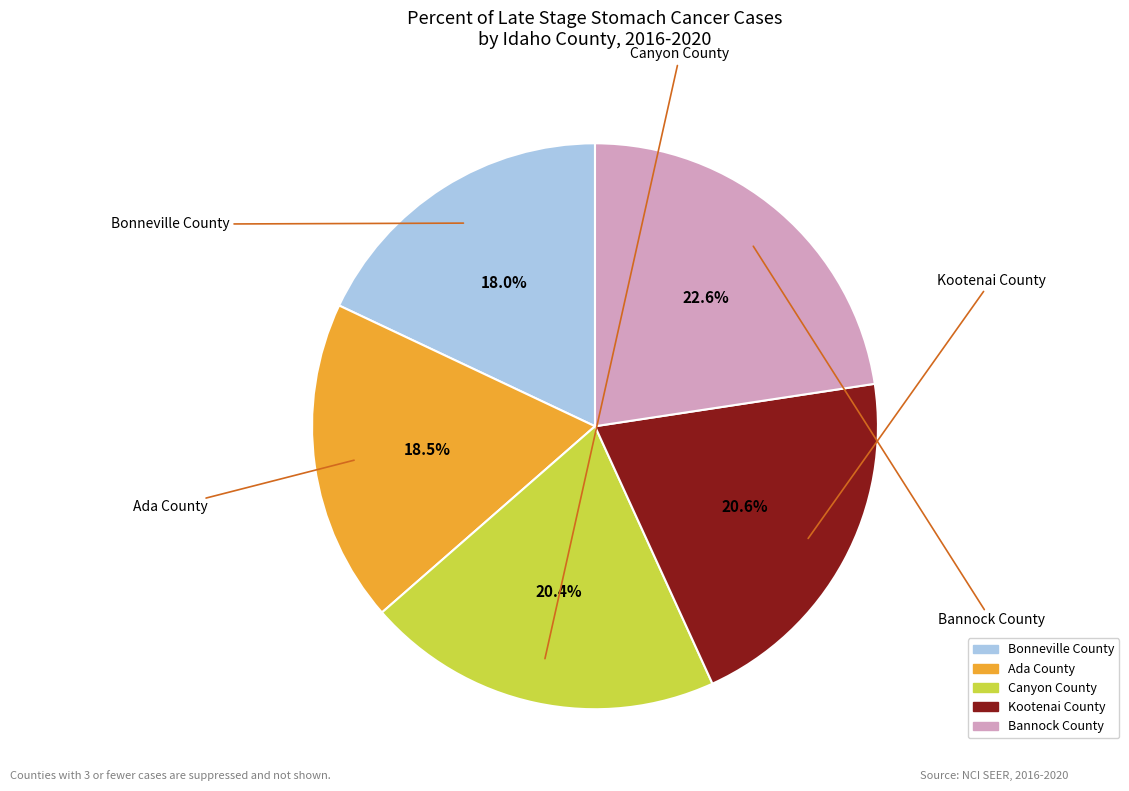

To the nearest percent, what percentage of the pie is Canyon County?

20%